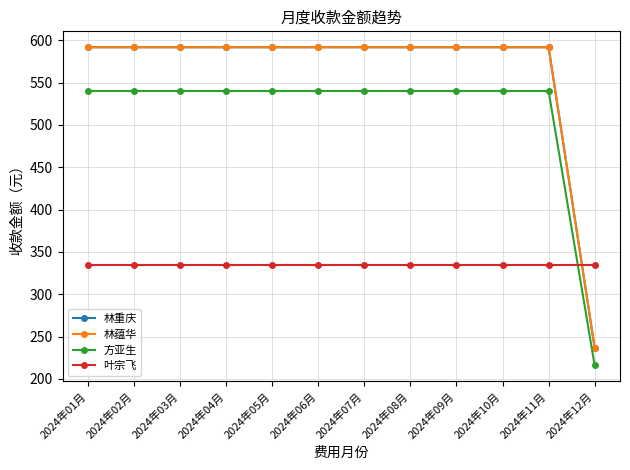

The 叶宗飞 series shows 178.1 at 2024年09月. True or false?

False